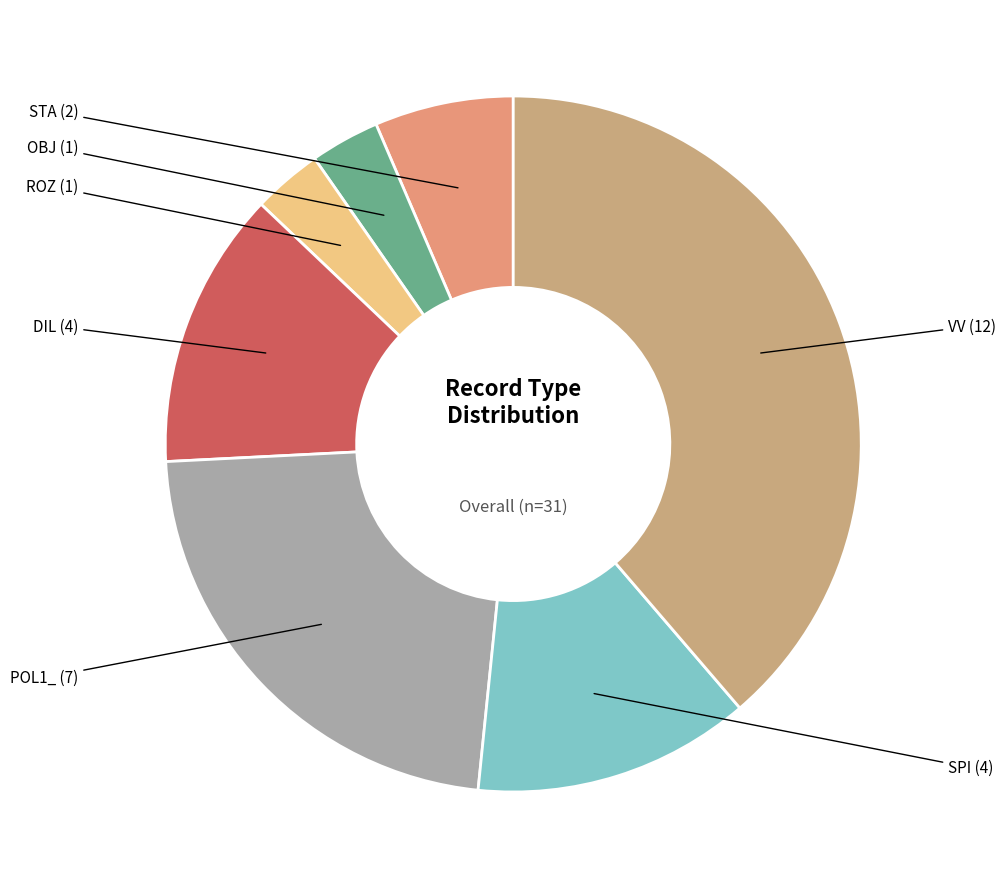

What is the largest slice in the pie chart?

VV